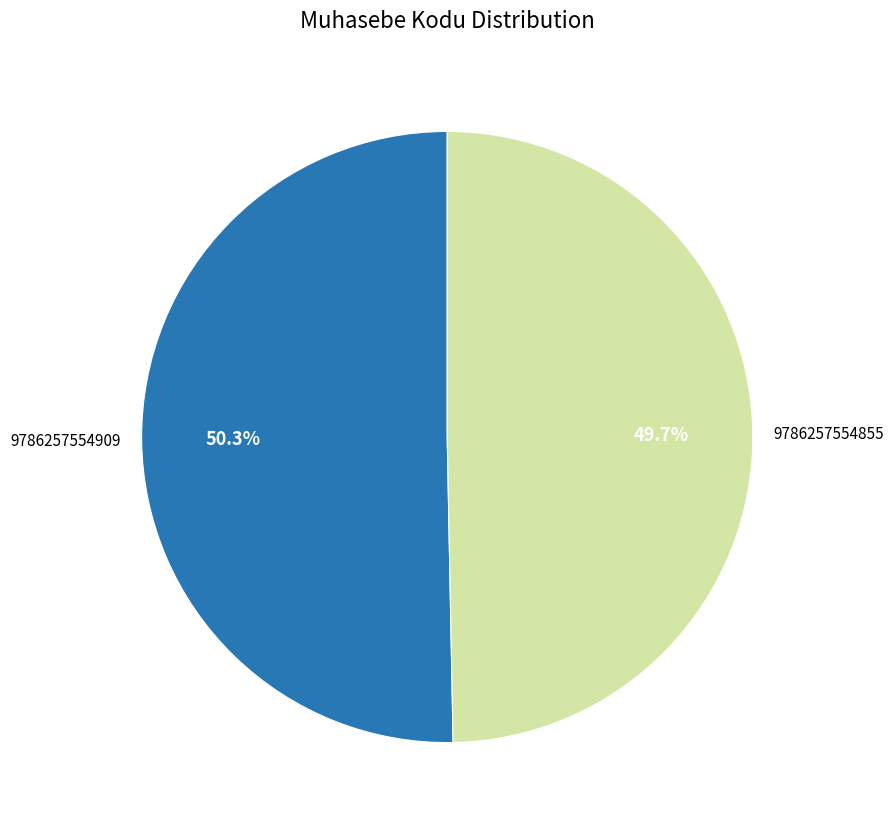

Does any single category account for the majority?

Yes